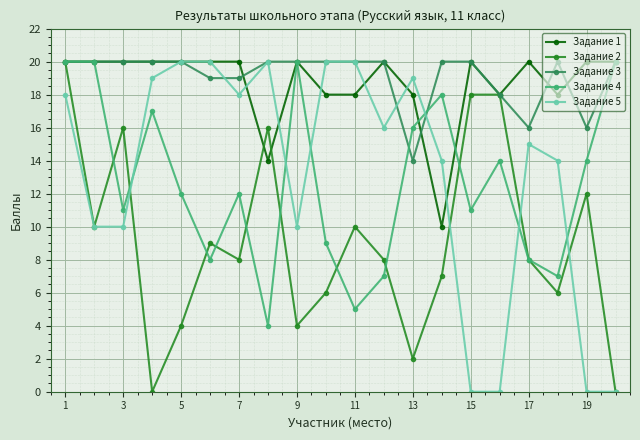

Which series has the largest total across all categories?

Задание 3